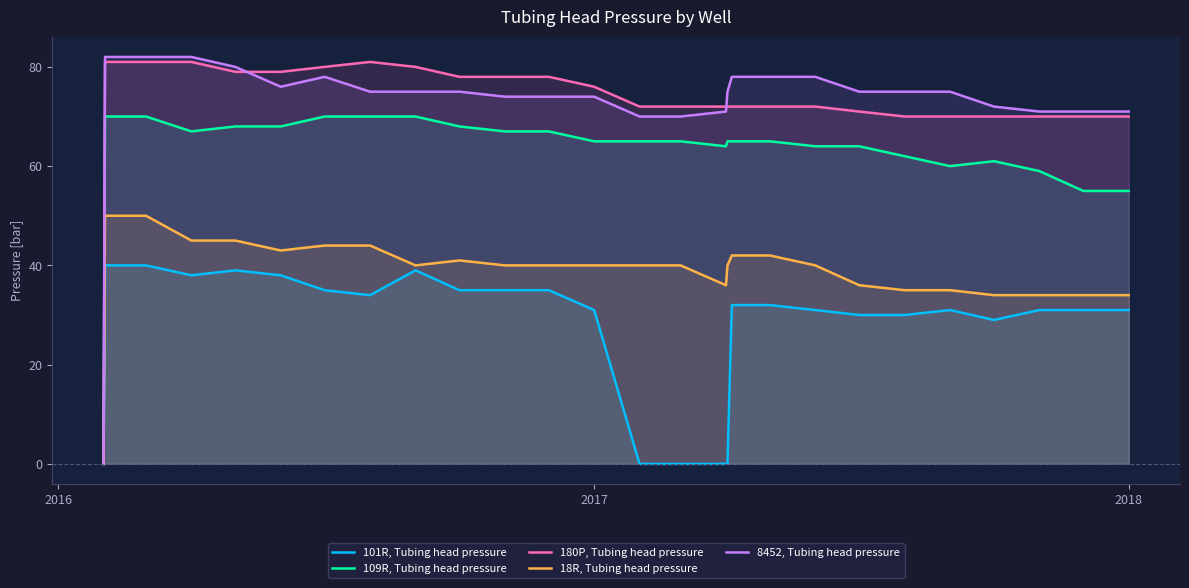

What are all the series names shown in the legend?

101R, Tubing head pressure, 109R, Tubing head pressure, 180P, Tubing head pressure, 18R, Tubing head pressure, 8452, Tubing head pressure